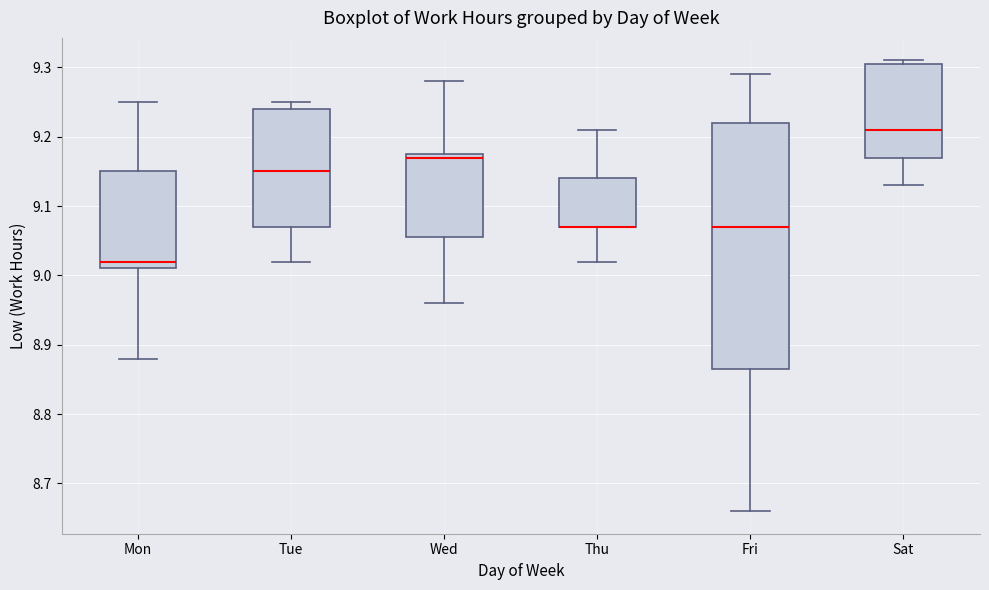

Reading left to right, transcribe this box plot: for each box, give where its median line is, the range the box spans, and where its two whiskers end, as read against the y-axis. The values are not printed on the chart, so give them approximately, as read against the axis.

Mon: median 9.02, box 9.01 to 9.15, whiskers 8.88 to 9.25
Tue: median 9.15, box 9.07 to 9.24, whiskers 9.02 to 9.25
Wed: median 9.17, box 9.06 to 9.18, whiskers 8.96 to 9.28
Thu: median 9.07 (drawn on the box's lower edge), box 9.07 to 9.14, whiskers 9.02 to 9.21
Fri: median 9.07, box 8.87 to 9.22, whiskers 8.66 to 9.29
Sat: median 9.21, box 9.17 to 9.31, whiskers 9.13 to 9.31 (just above the box's upper edge)